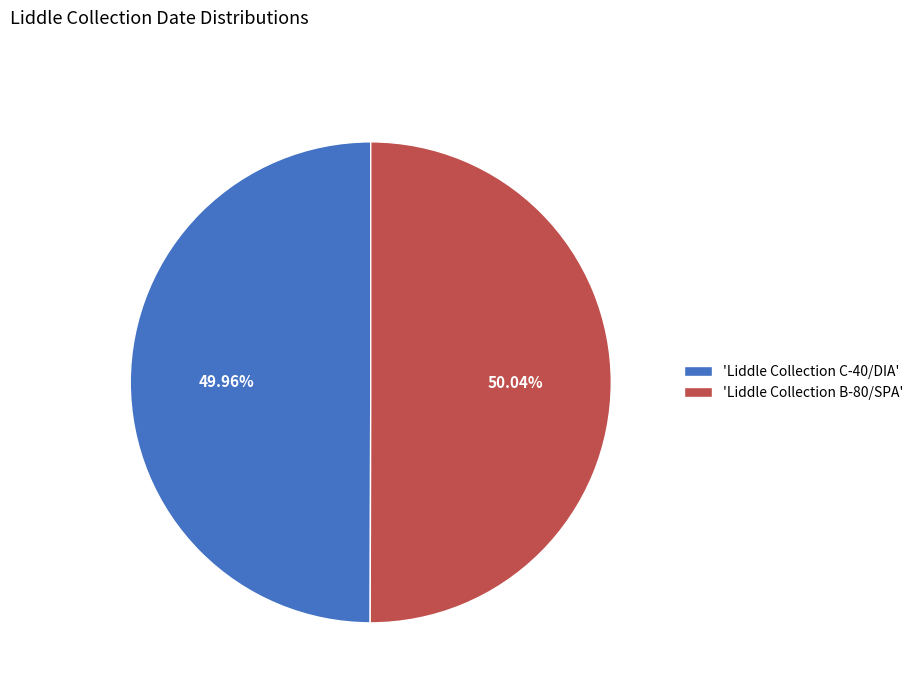

What is the ratio of the value at 'Liddle Collection C-40/DIA' to the value at 'Liddle Collection B-80/SPA'?

1.0